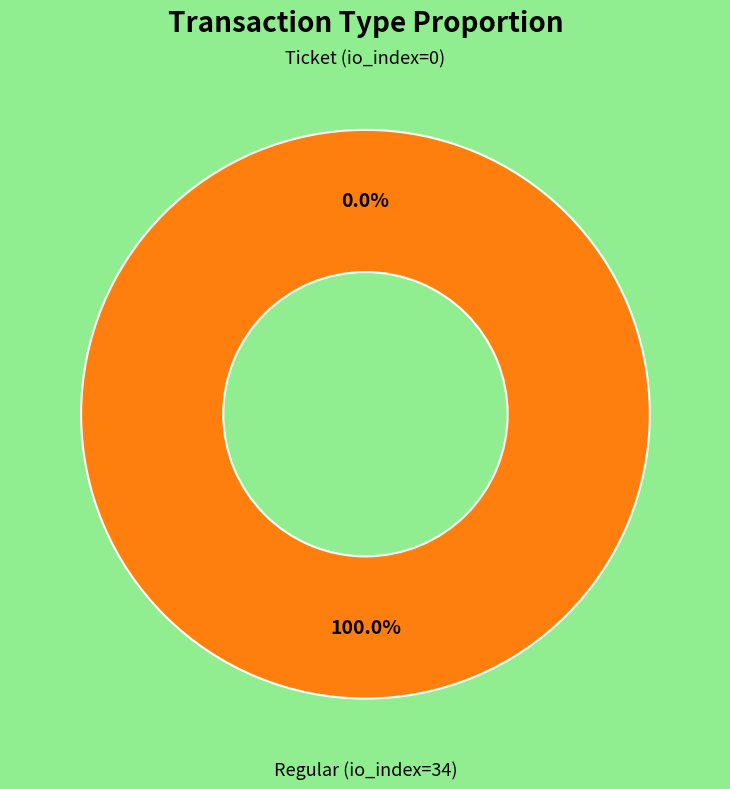

Does Regular (io_index=34) account for over 50% of the chart?

Yes